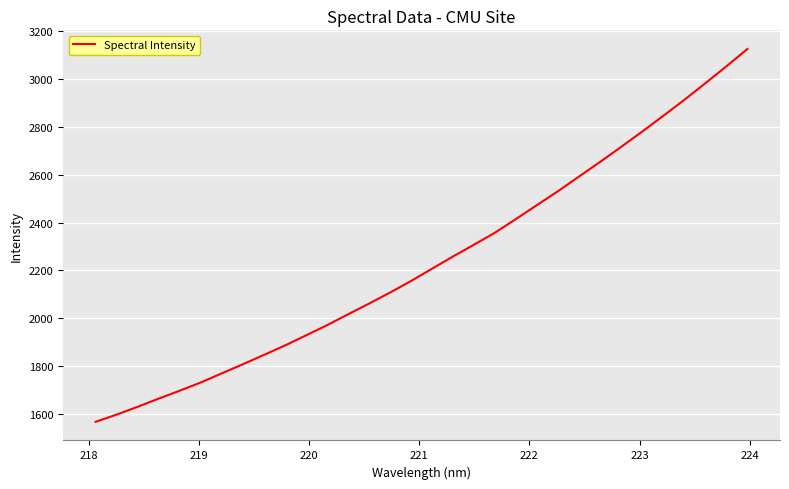

What is the smallest value displayed?

1567.1